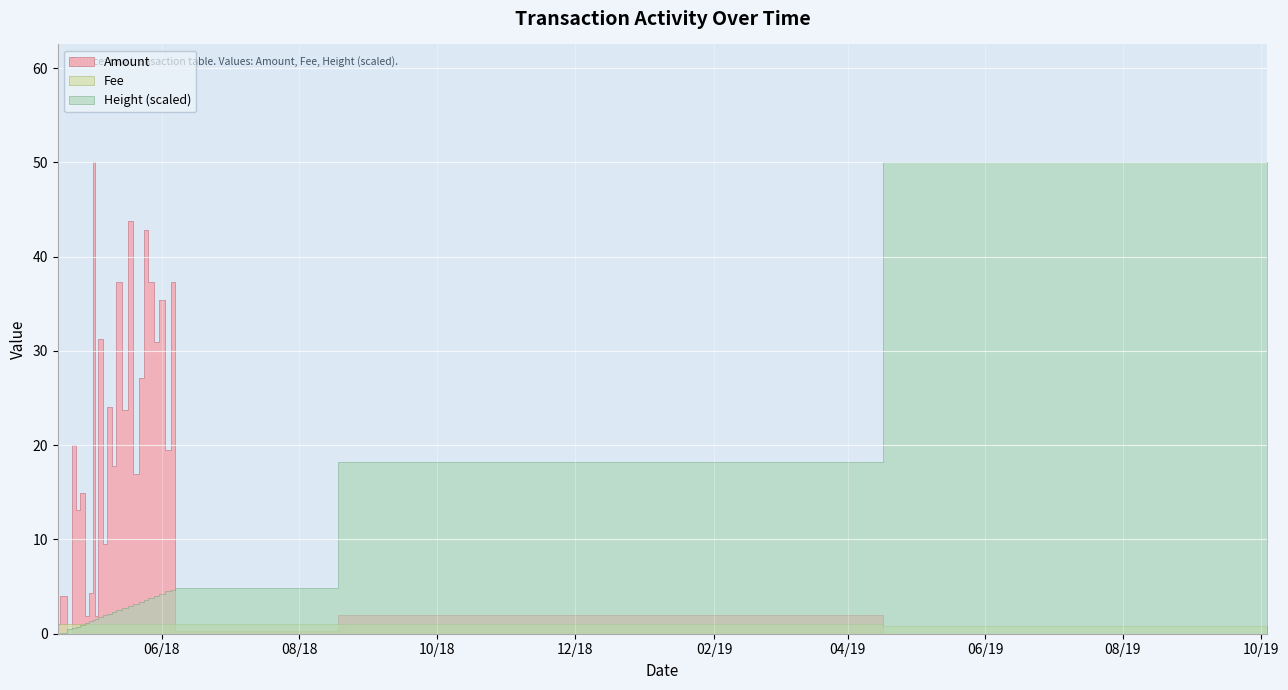

How many intersections are there between Amount and Fee?

5